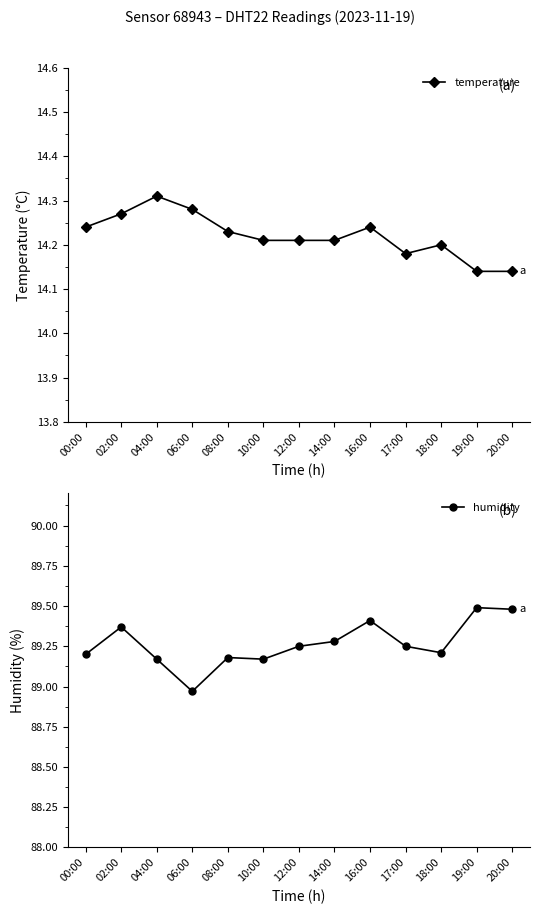

Which series has the largest total across all categories?

humidity